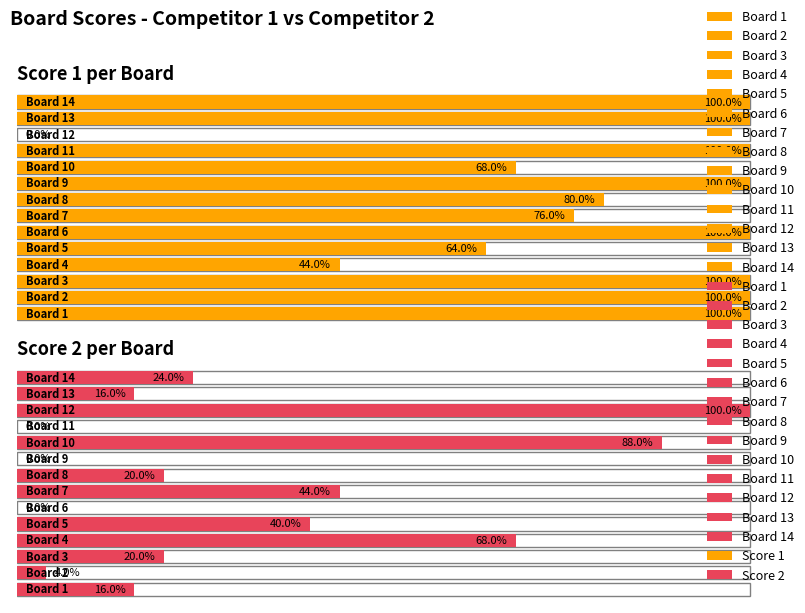

Between 3 and 8, which is larger?

3